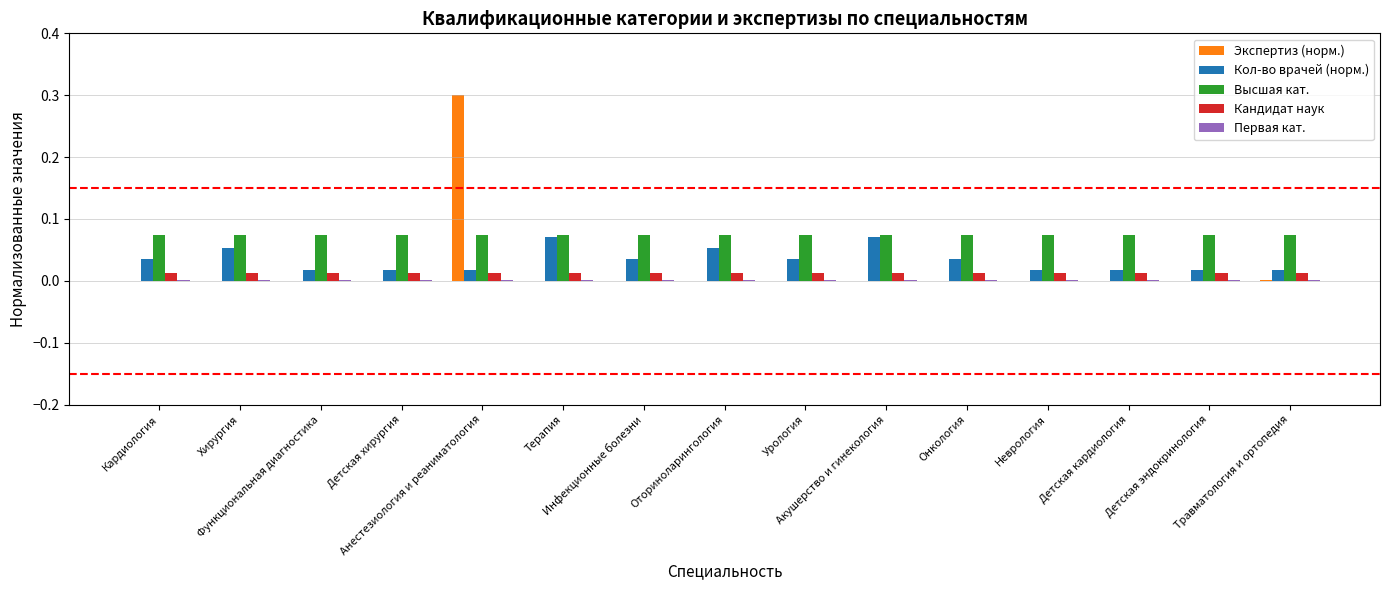

What is the greatest value displayed?

0.3